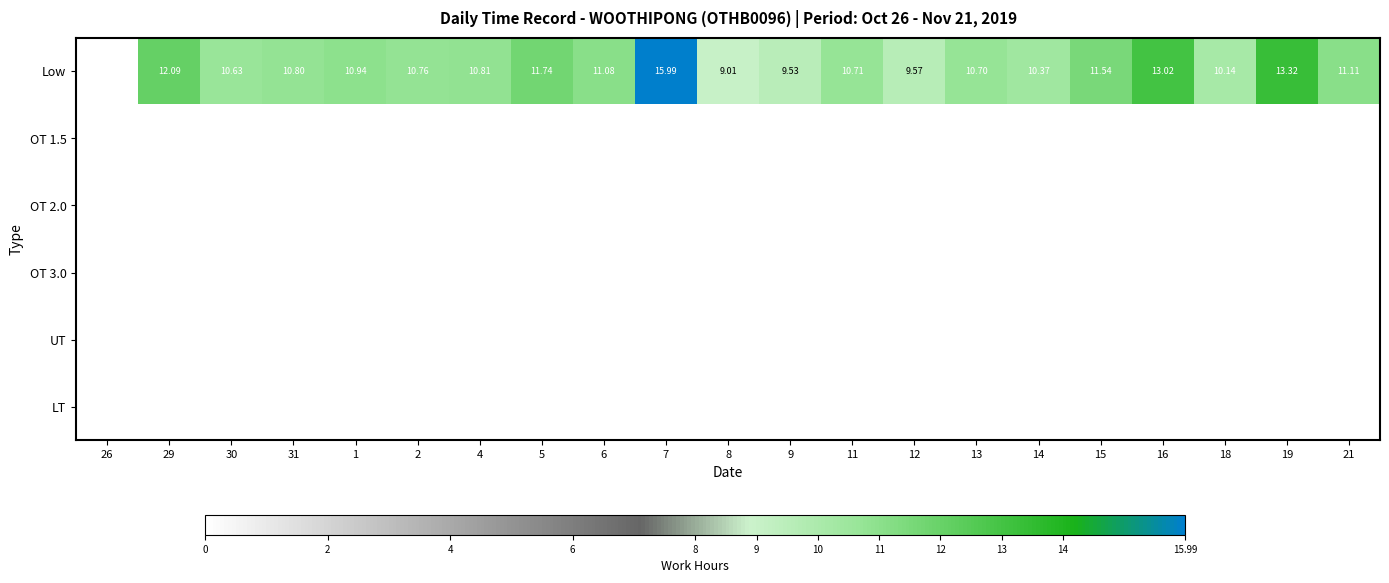

At which category is the sum across all series the highest?

7